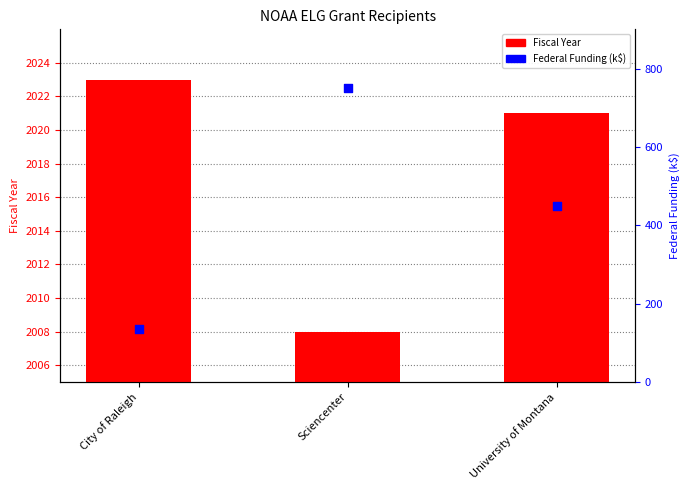

Which series reaches the maximum Y coordinate?

Fiscal Year